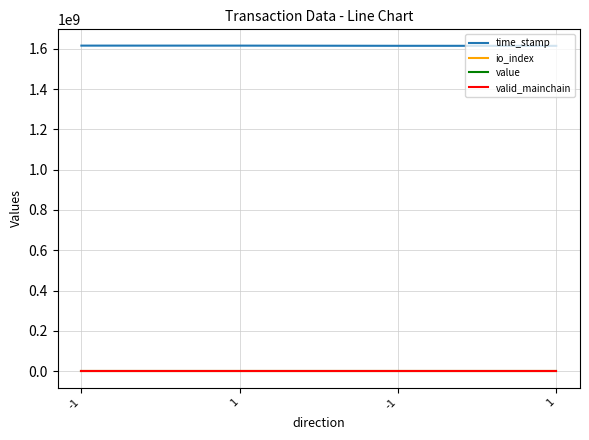

Which series has the largest total across all categories?

time_stamp